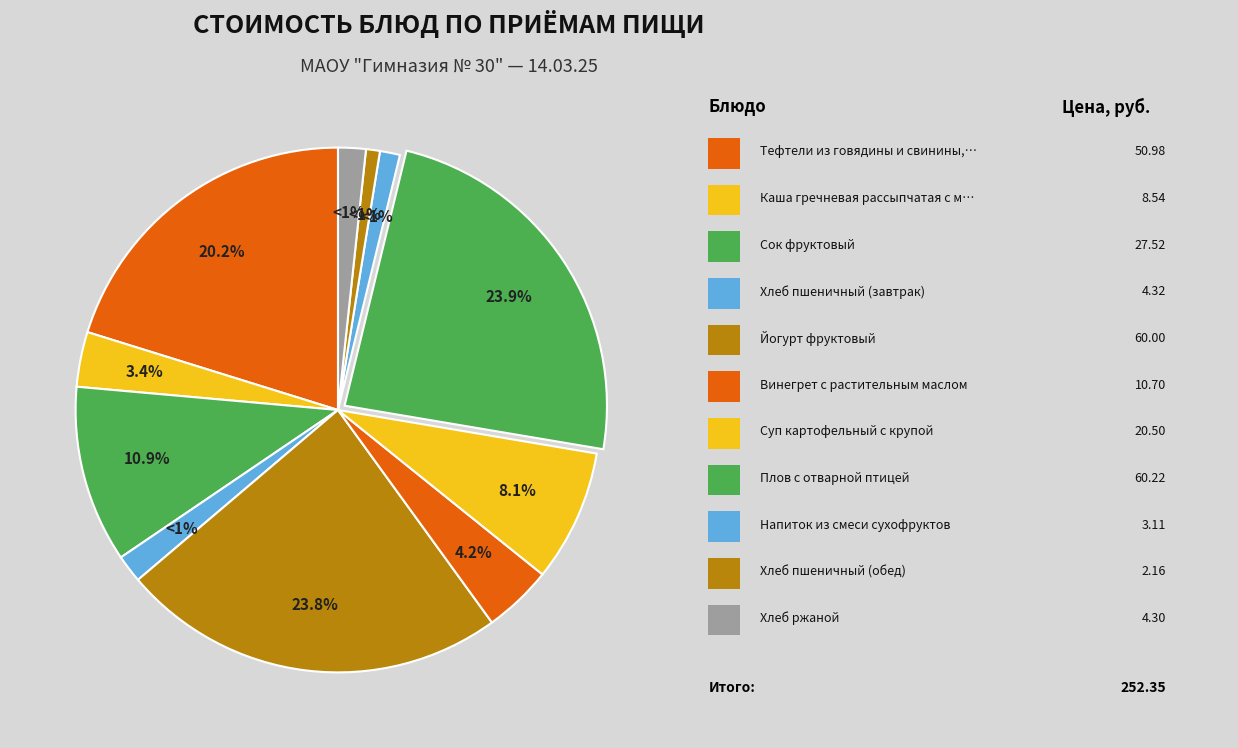

To the nearest percent, what is the difference between the largest and smallest slice percentages?

23%